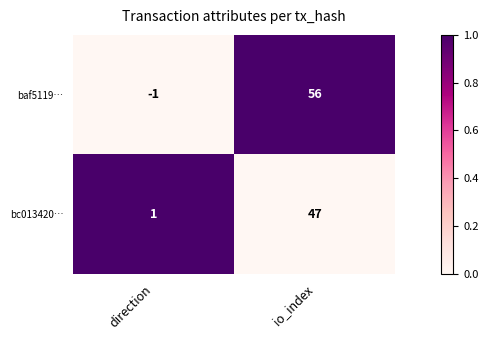

Between direction and io_index, which series saw the biggest shift?

baf5119…